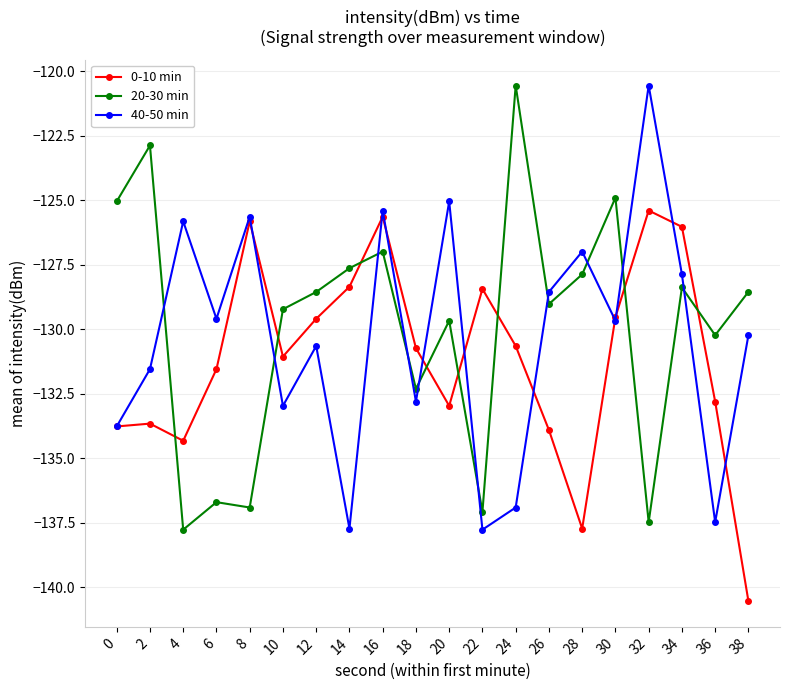

How many interior local valleys does the 40-50 min series have?

7